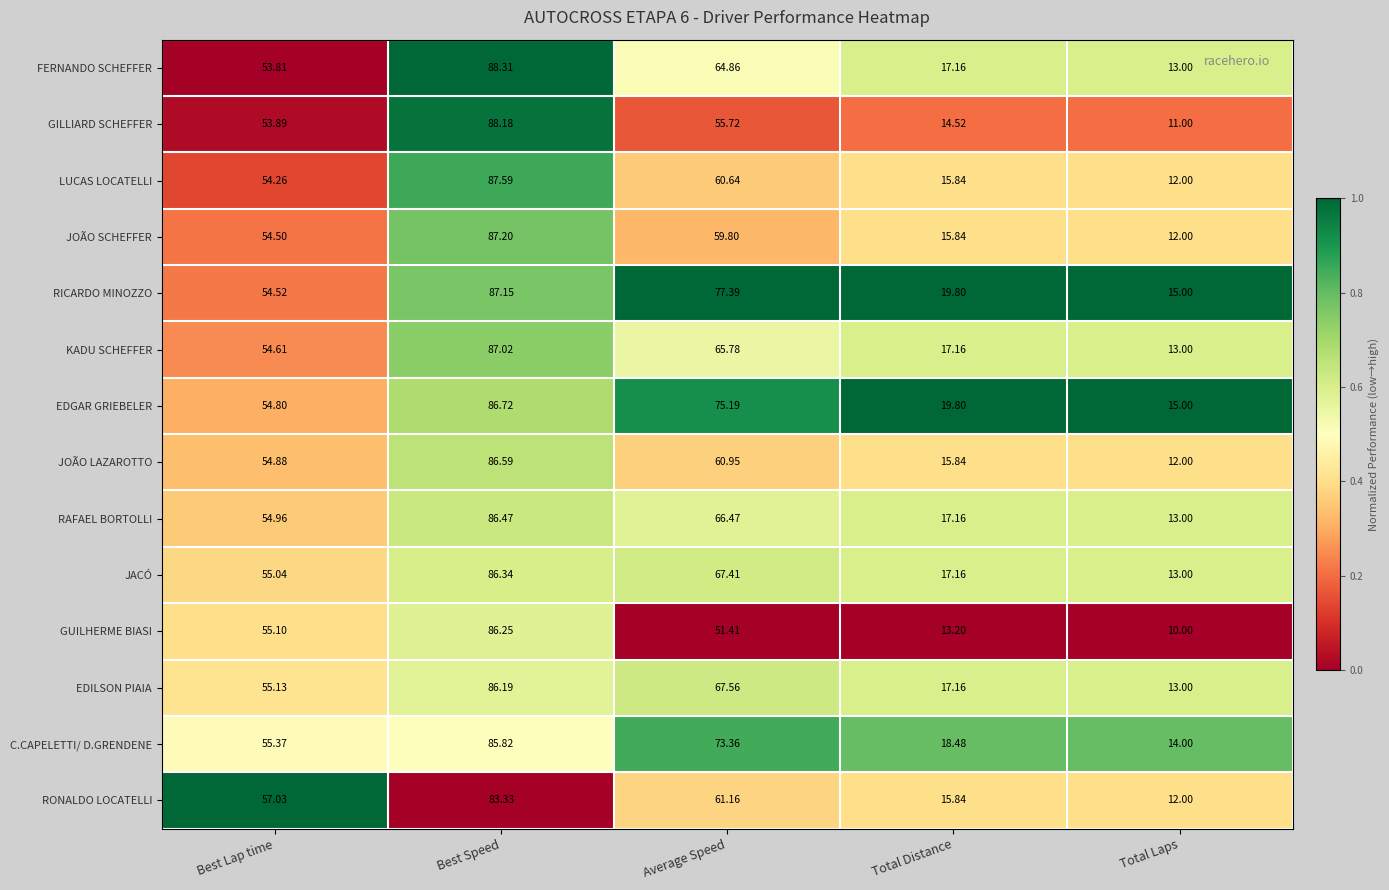

Which series has the largest total across all categories?

RICARDO MINOZZO